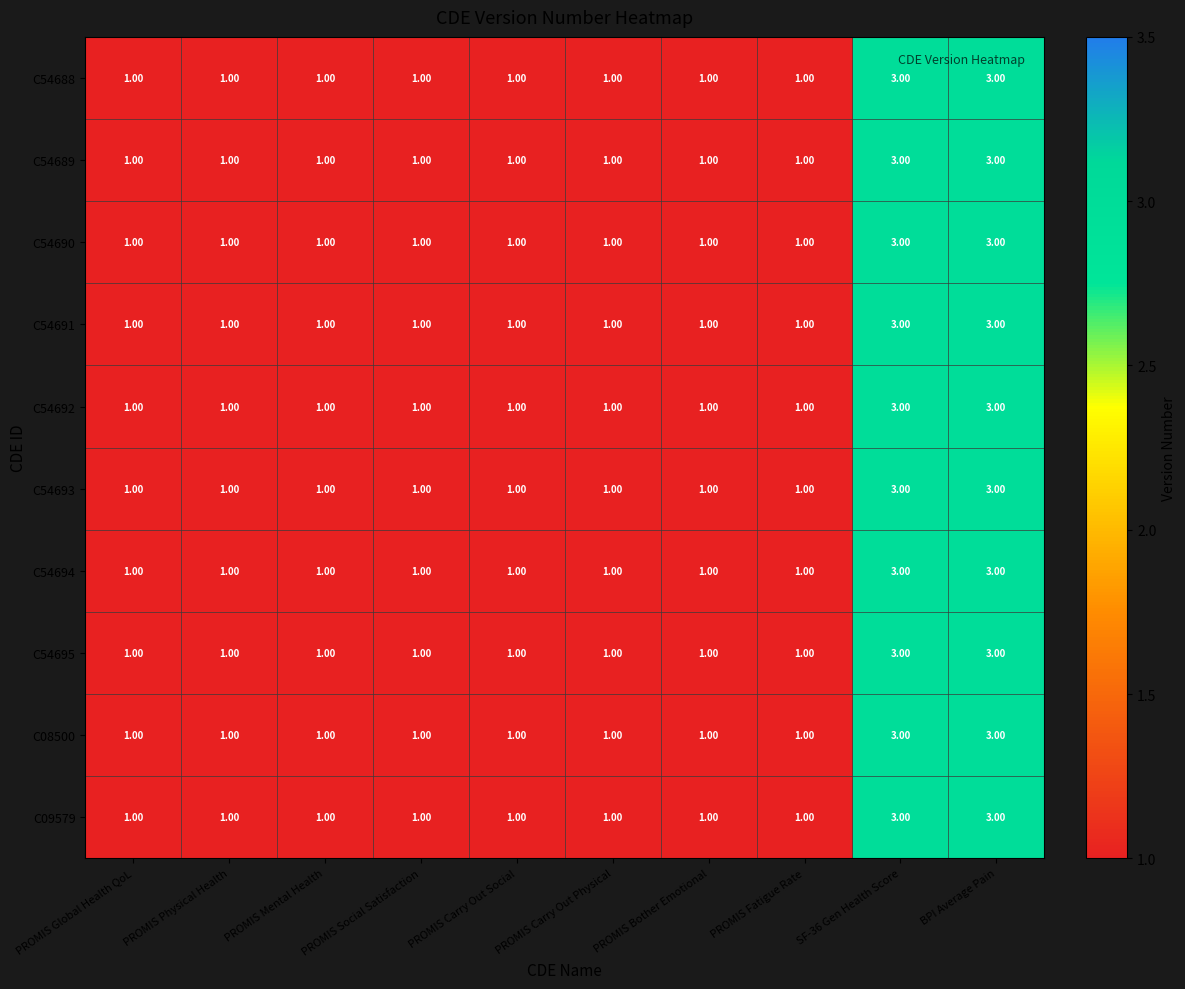

What is the sum of all C54689 values?

14